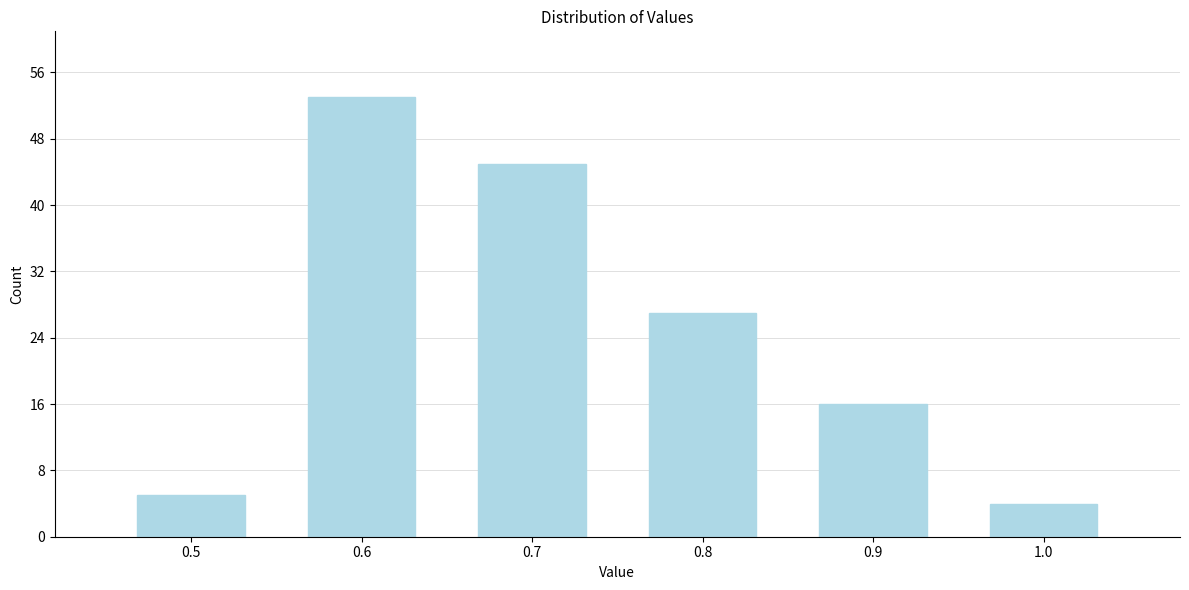

Reading left to right, list every bar in this chart as the range it spans on the x-axis followed by its height. The values are not printed on the chart, so give them approximately, as read against the axis.

0.45 to 0.55: 5
0.55 to 0.65: 53
0.65 to 0.75: 45
0.75 to 0.85: 27
0.85 to 0.95: 16
0.95 to 1.05: 4